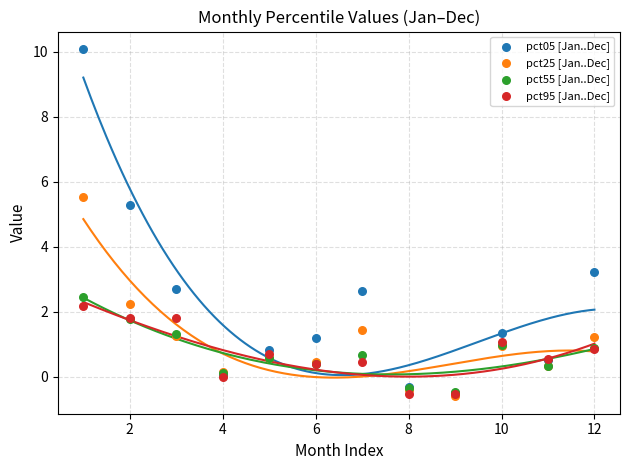

Across all series, what Y value is closest to 4?

3.2